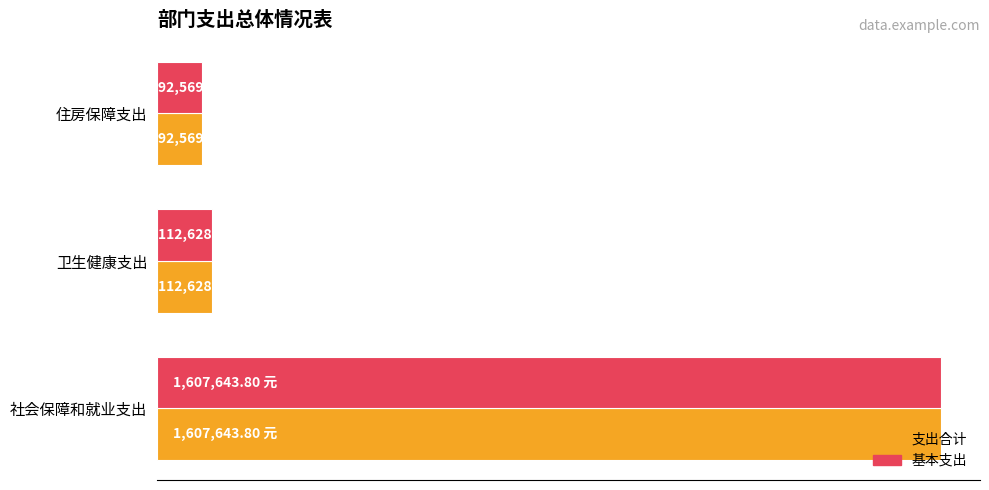

Which series has the widest spread of values?

支出合计